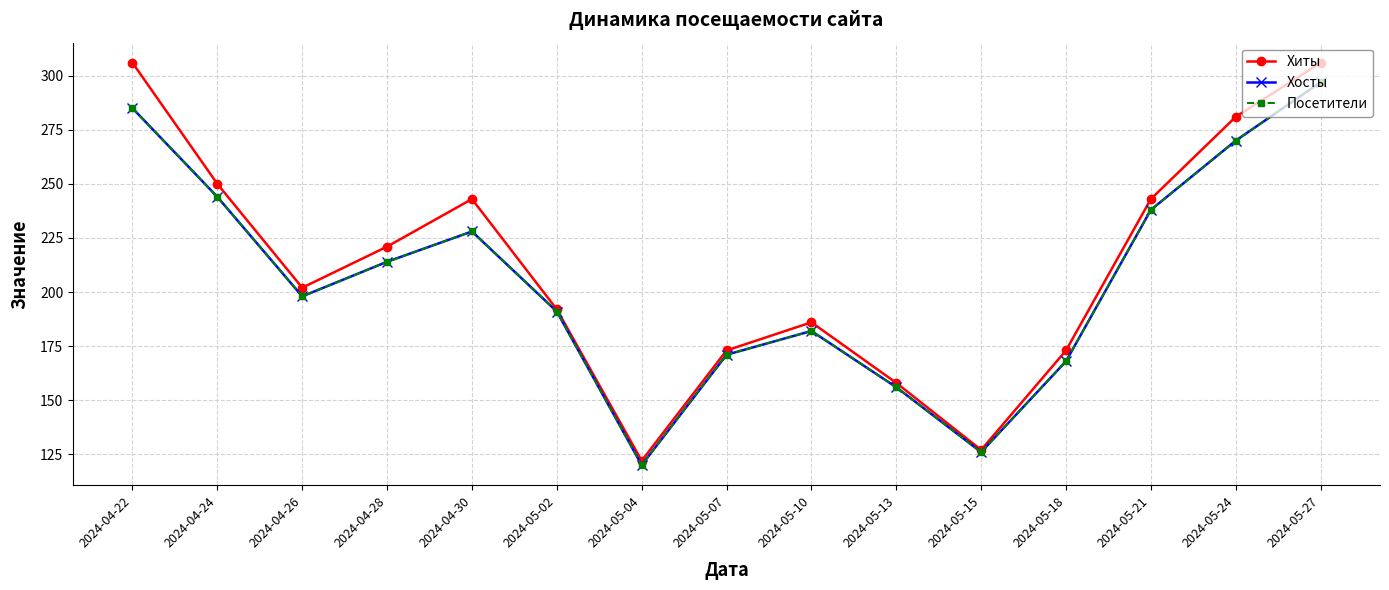

Is this an area chart (filled region under the line)?

No